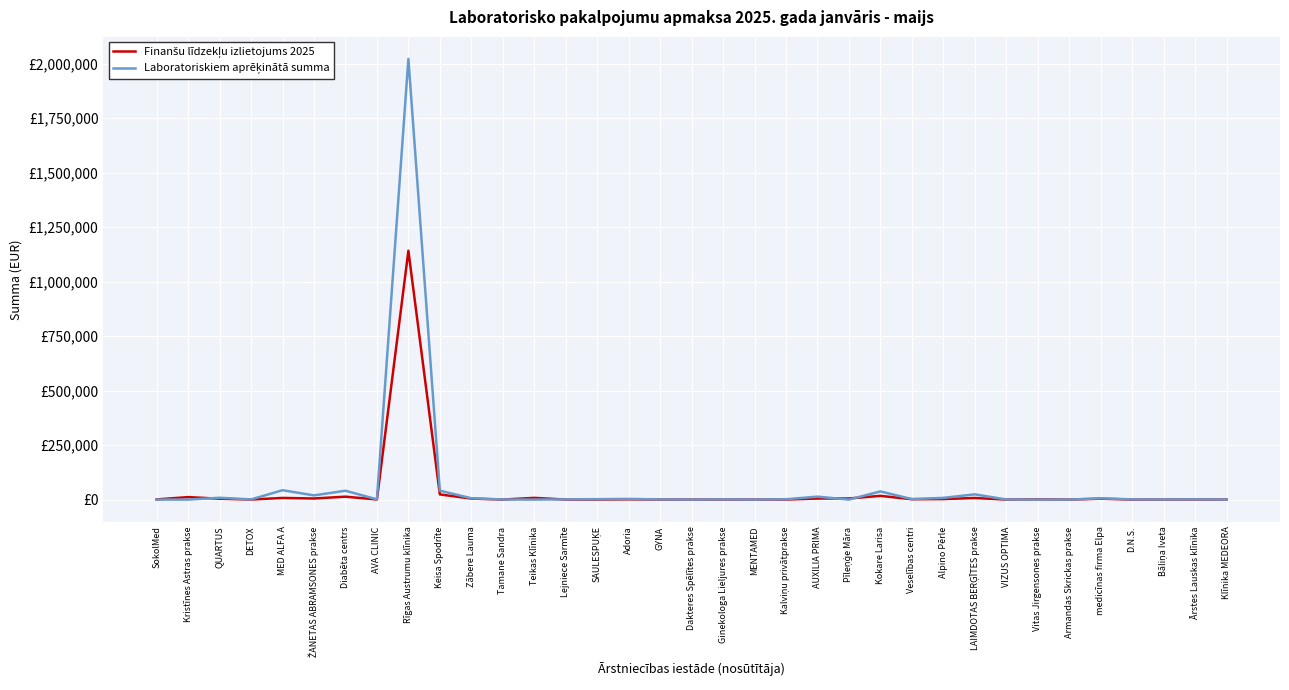

Is this an area chart (filled region under the line)?

No